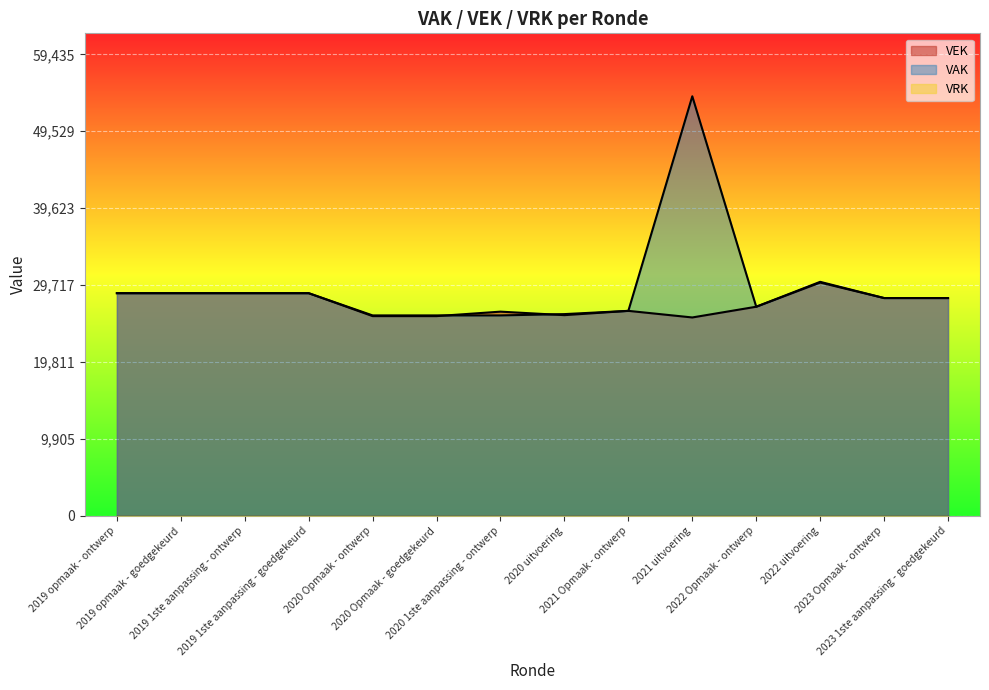

What is the label of the 12th point from the left?

2022 uitvoering